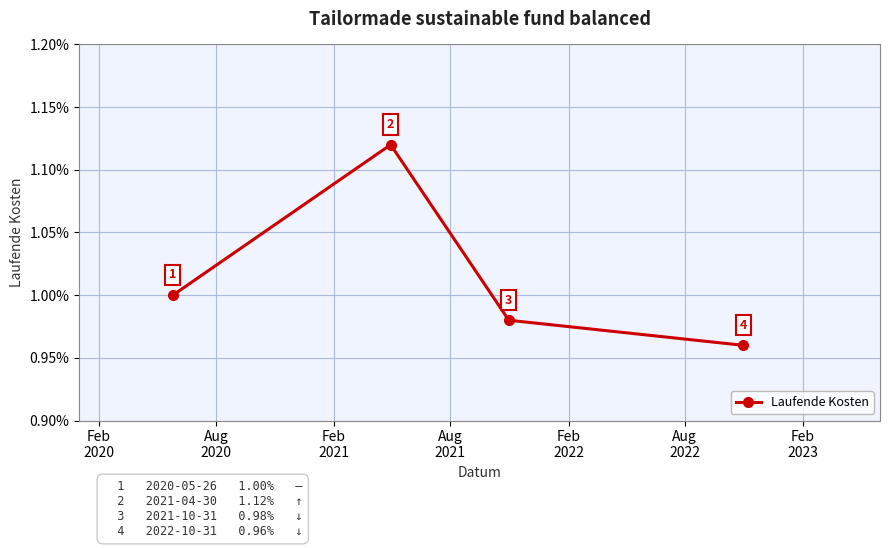

How many values are between 0 and 1?

3